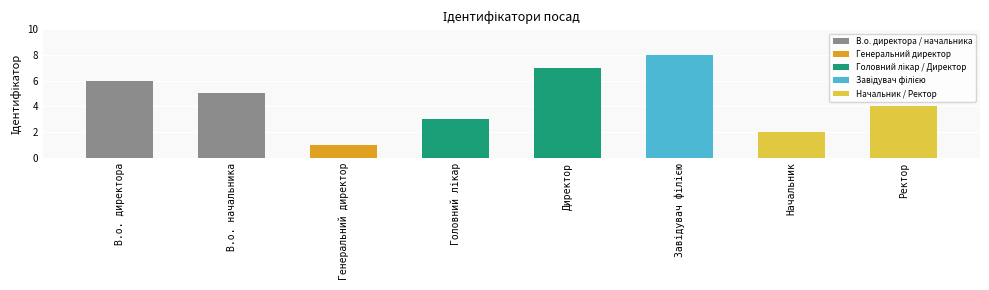

What is the difference between the maximum and minimum values?

7